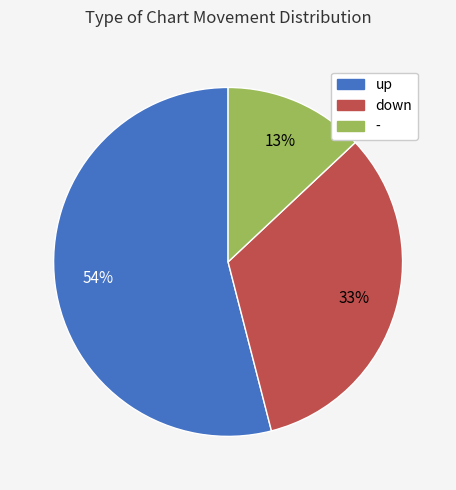

Is the sum of down and up greater than half?

Yes